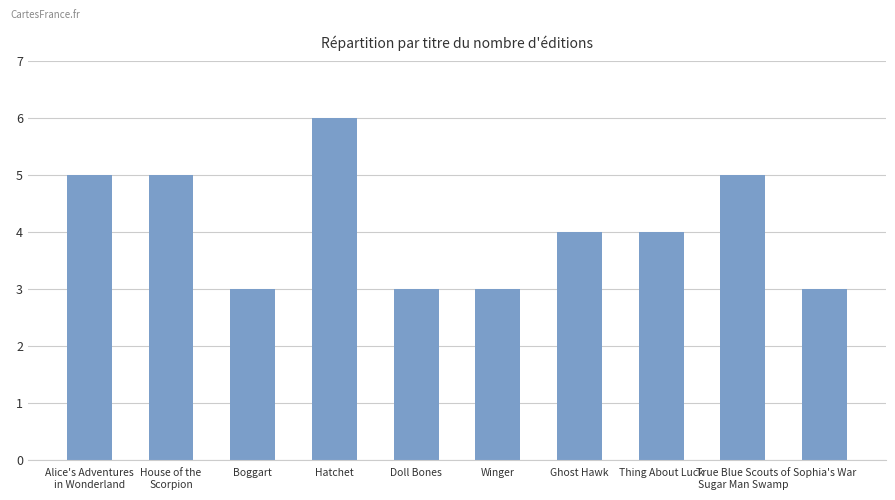

Does the chart contain stacked bars?

No